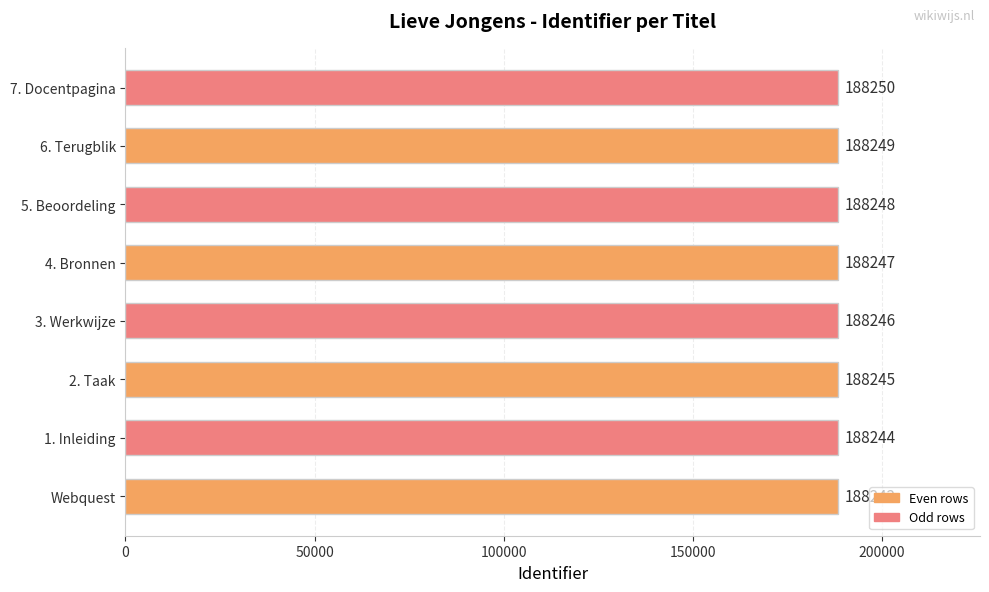

Does the chart contain stacked bars?

No